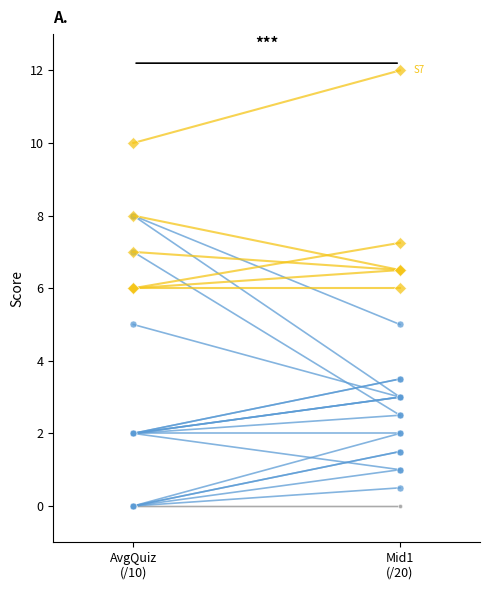

What are all the series names shown in the legend?

AvgQuiz/10, Mid1/20